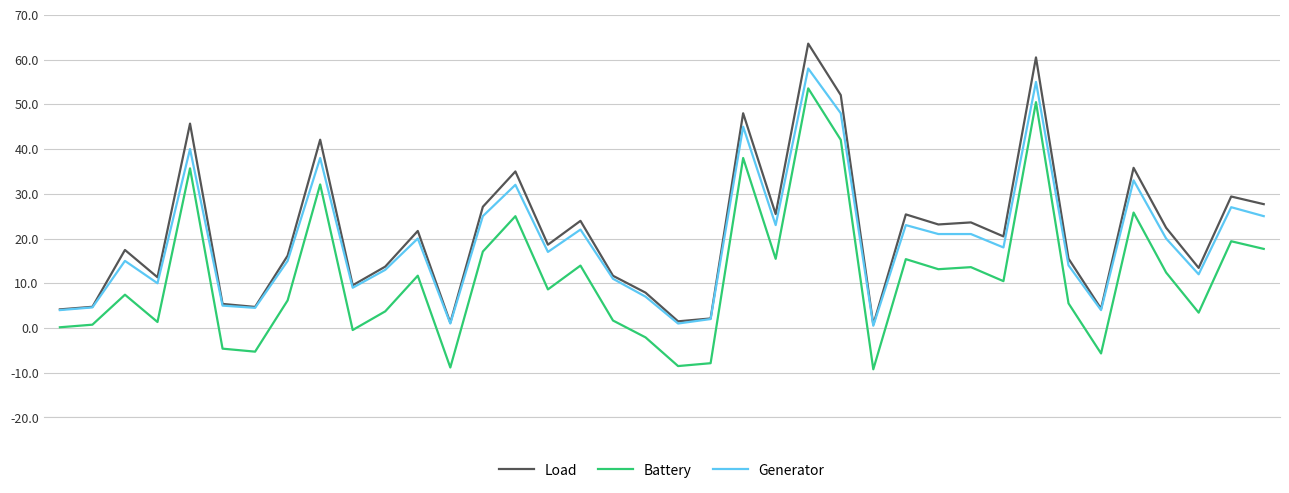

What is the maximum value shown in the chart?

63.6